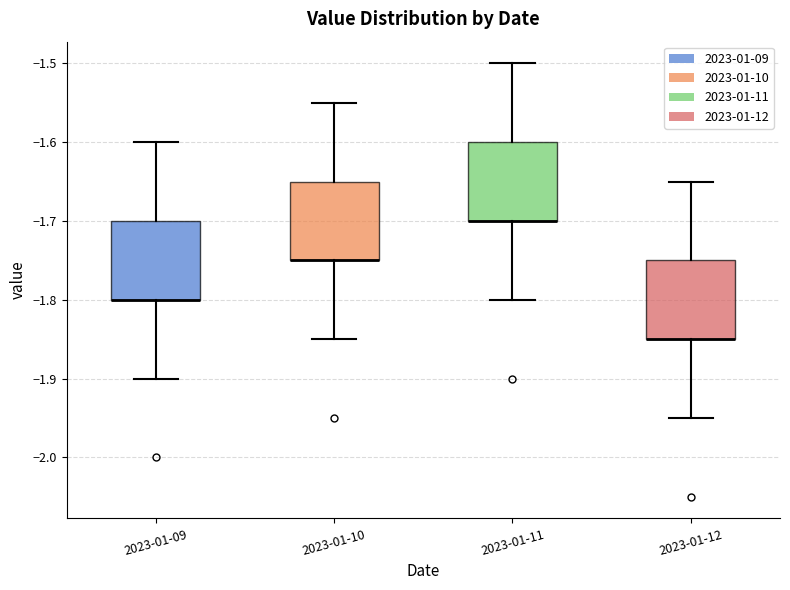

Where does the upper whisker of the box for 2023-01-09 end on the y-axis? The values are not printed on the chart, so give them approximately, as read against the axis.

-1.60